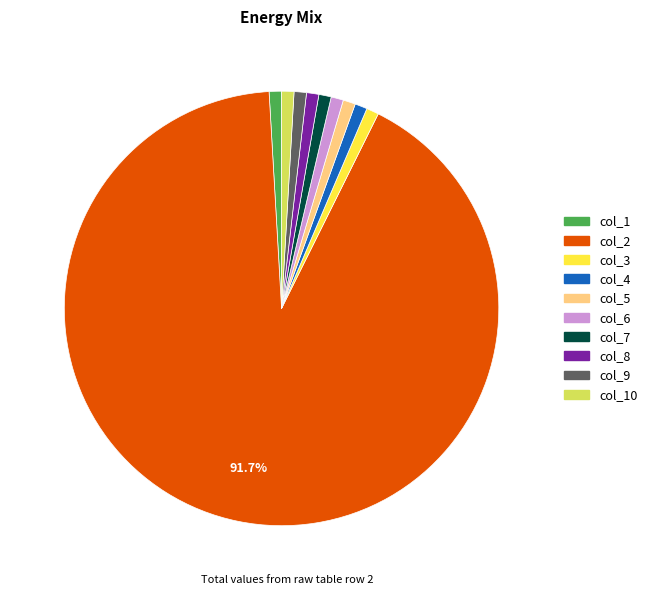

Does col_2 account for over 50% of the chart?

Yes